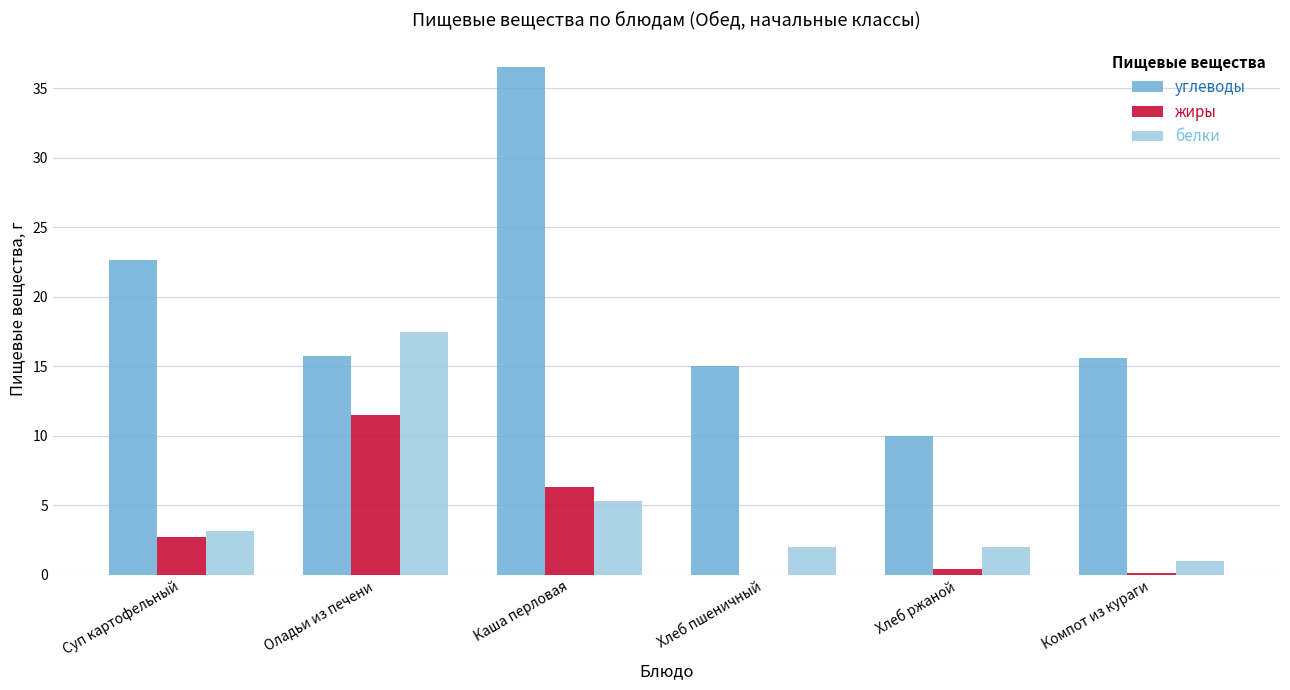

At which label is белки closest to 9?

Каша перловая